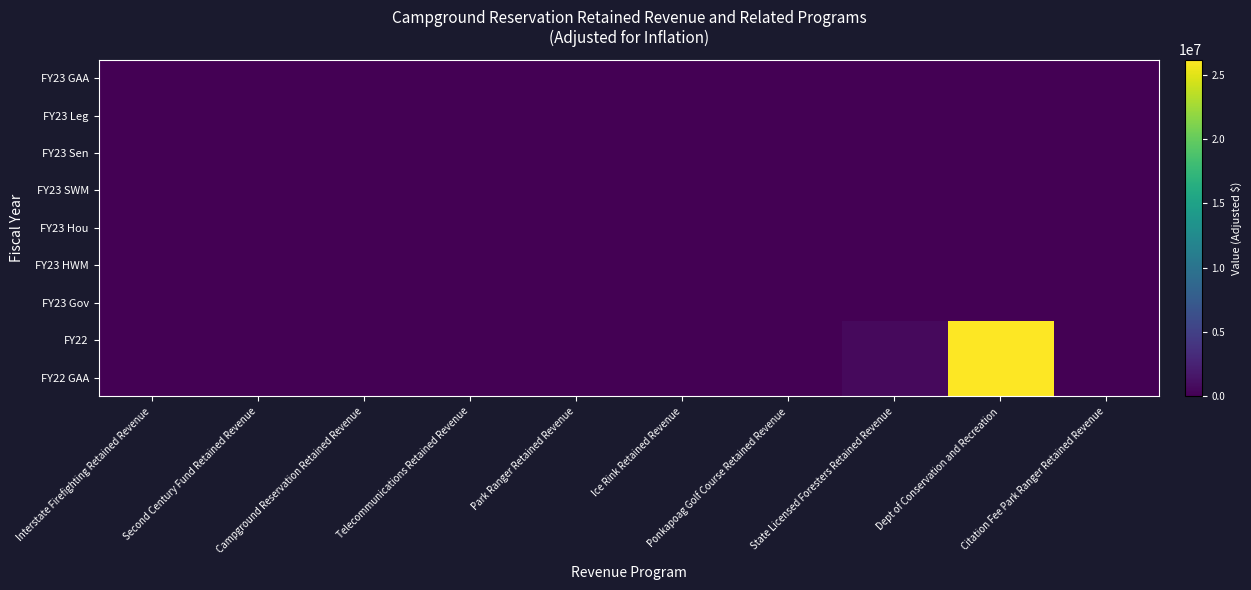

At which category is the sum across all series the highest?

Dept of Conservation and Recreation